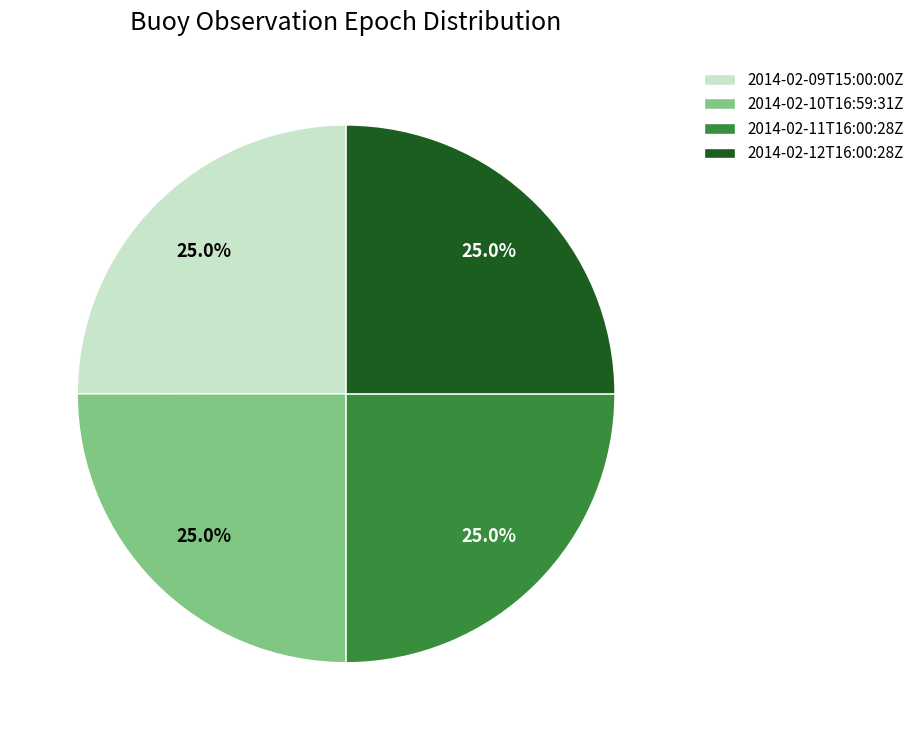

What is the ratio of the value at 2014-02-10T16:59:31Z to the value at 2014-02-09T15:00:00Z?

1.0